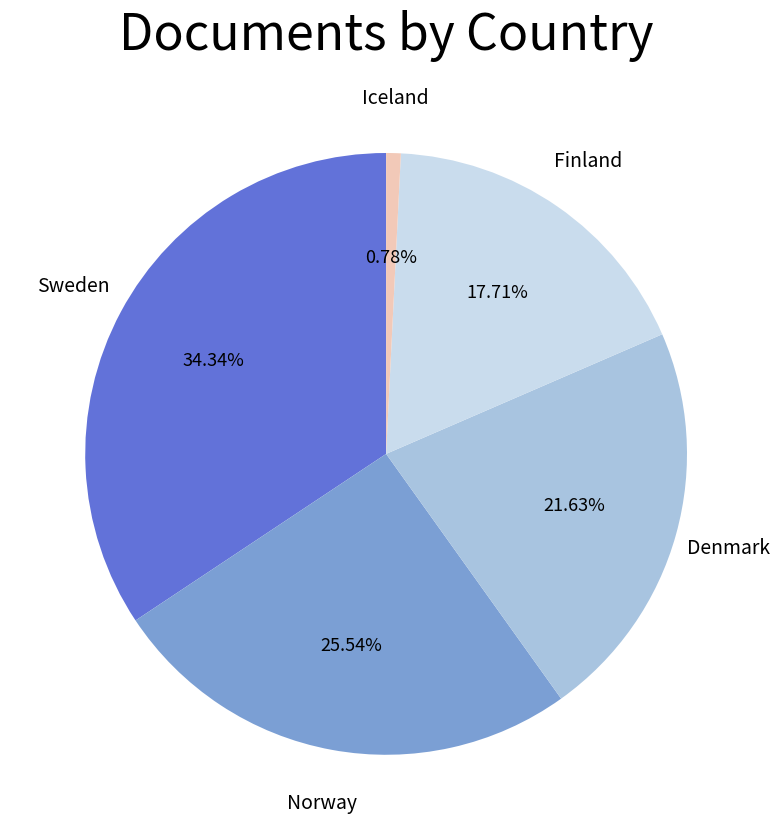

How many slices are in this pie chart?

5